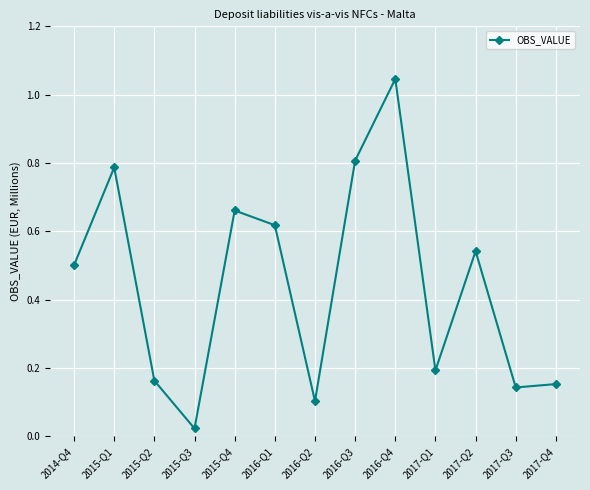

True or false: the data shows 0.5 at 2017-Q2.

True